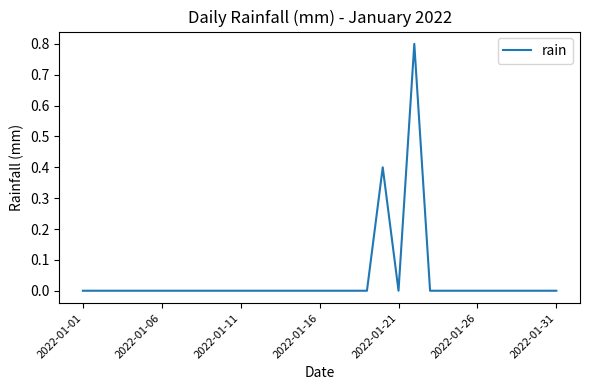

What is the greatest value displayed?

0.8